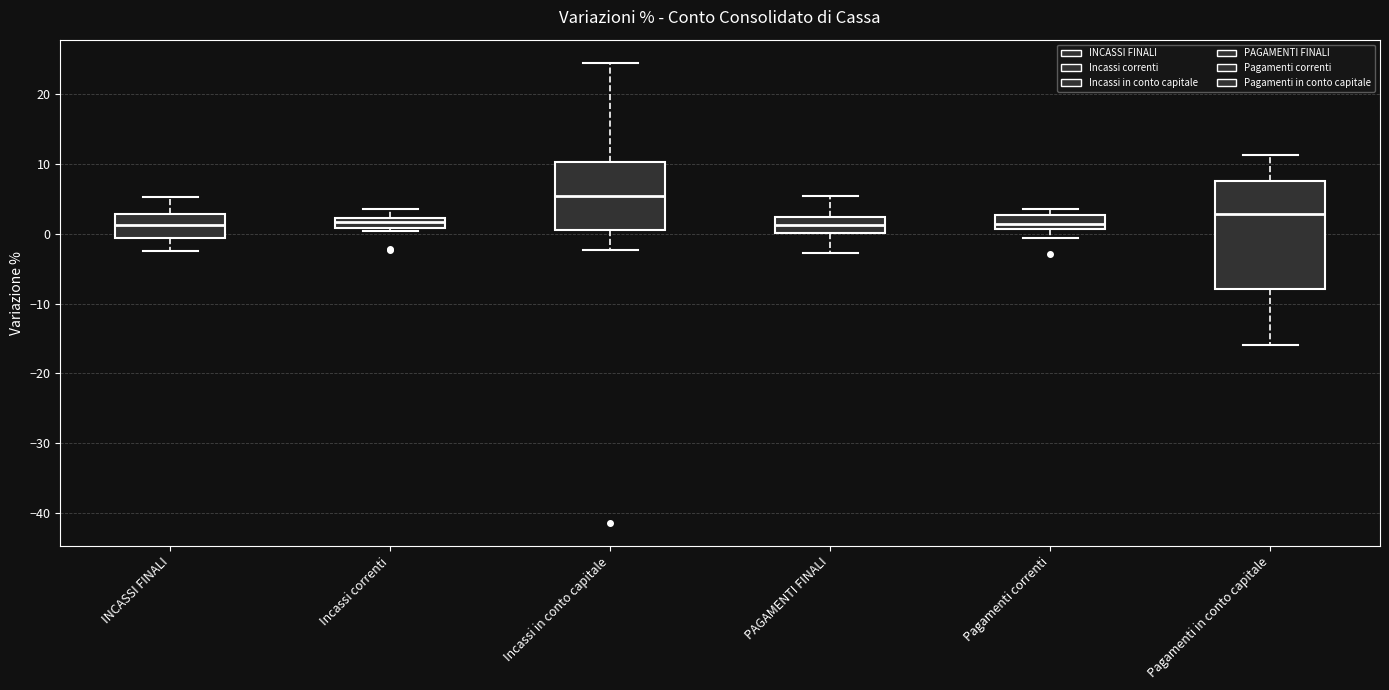

Where is the upper edge of the box for Pagamenti correnti on the y-axis? The values are not printed on the chart, so give them approximately, as read against the axis.

3